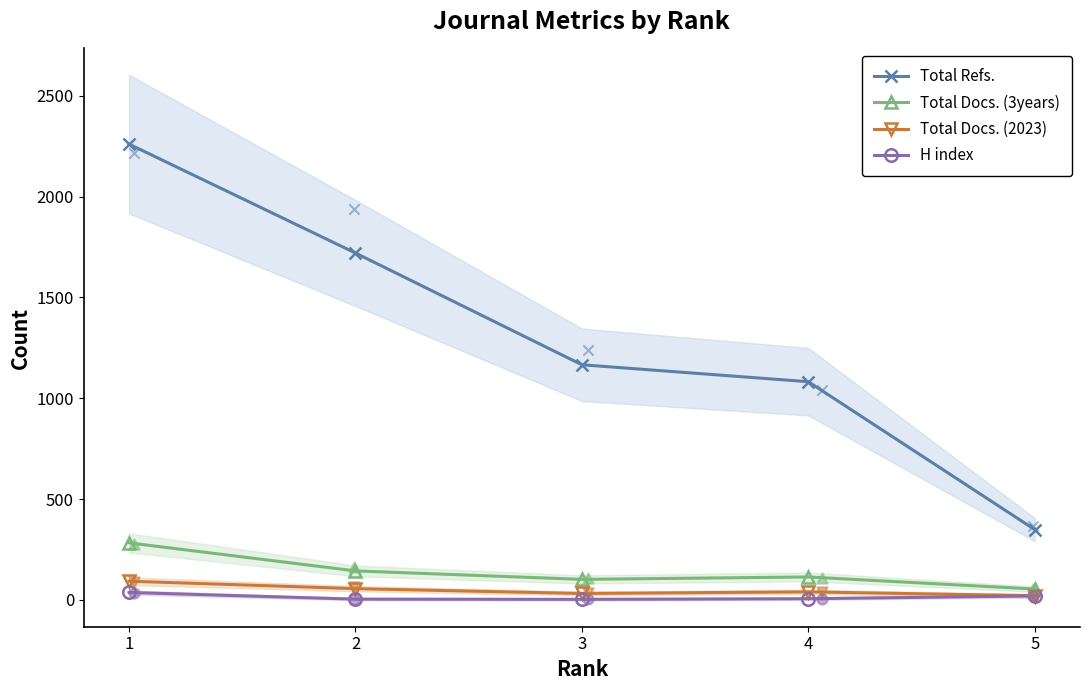

Which series contains the lowest Y value?

H index